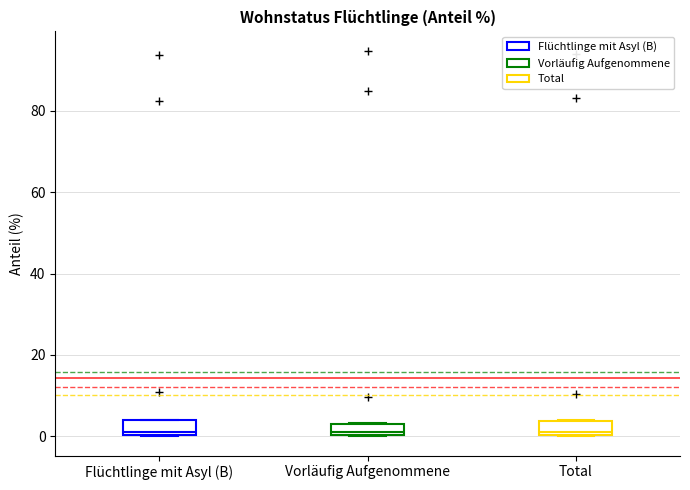

Where is the lower edge of the box for Total on the y-axis? The values are not printed on the chart, so give them approximately, as read against the axis.

0